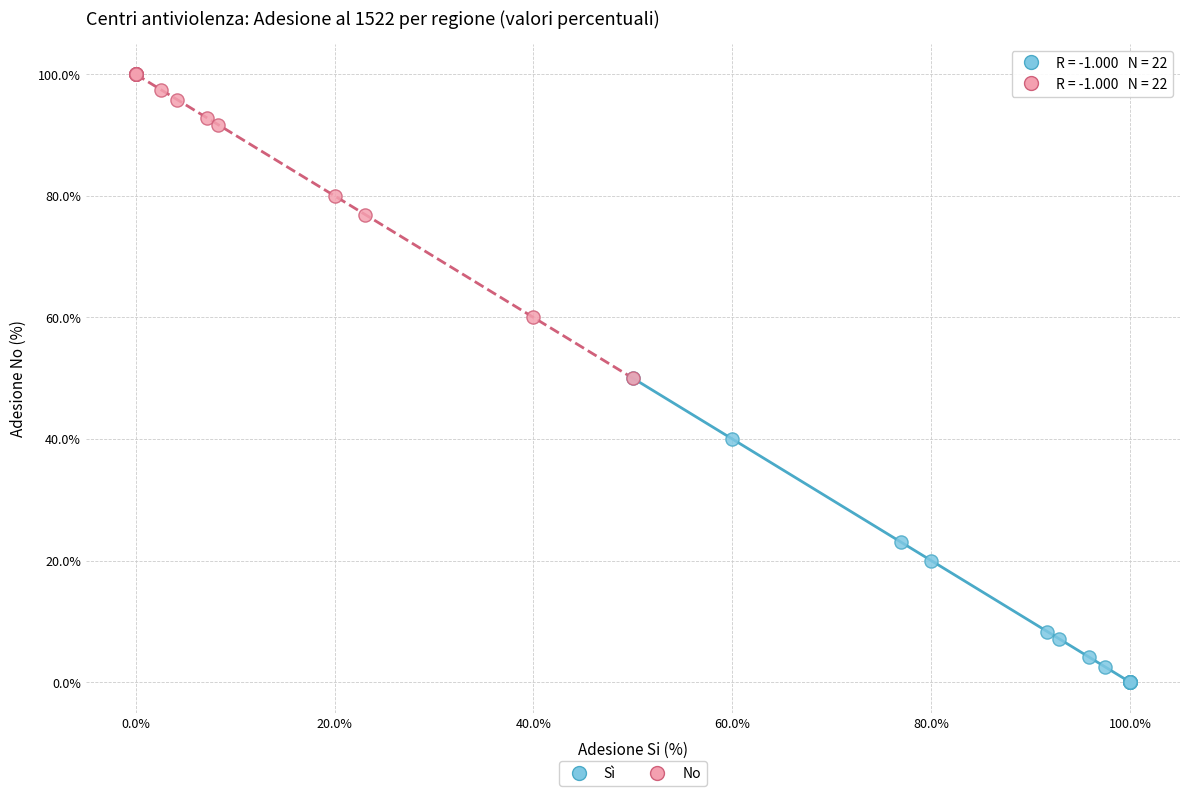

What are all the series names shown in the legend?

Sì, No